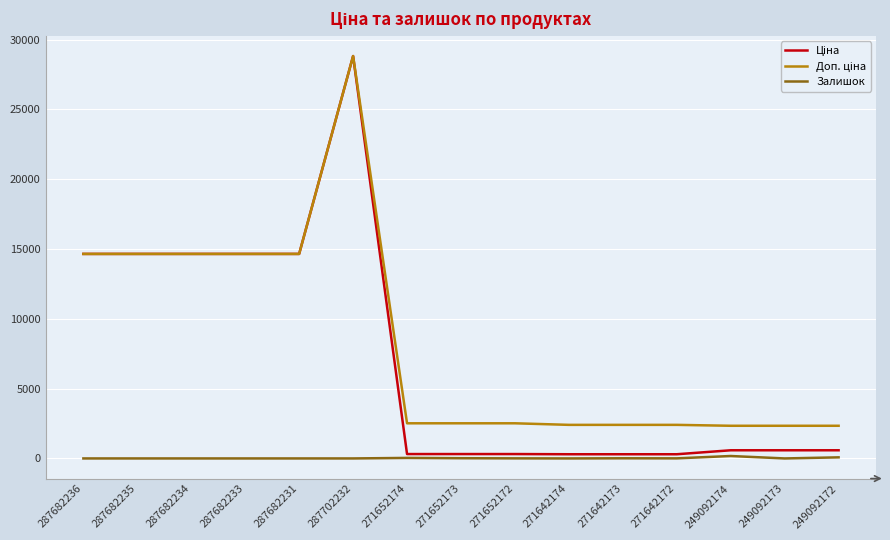

Count the number of data series in this chart.

3